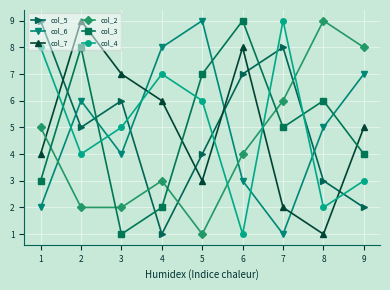

At how many categories does at least one series exceed 4?

9